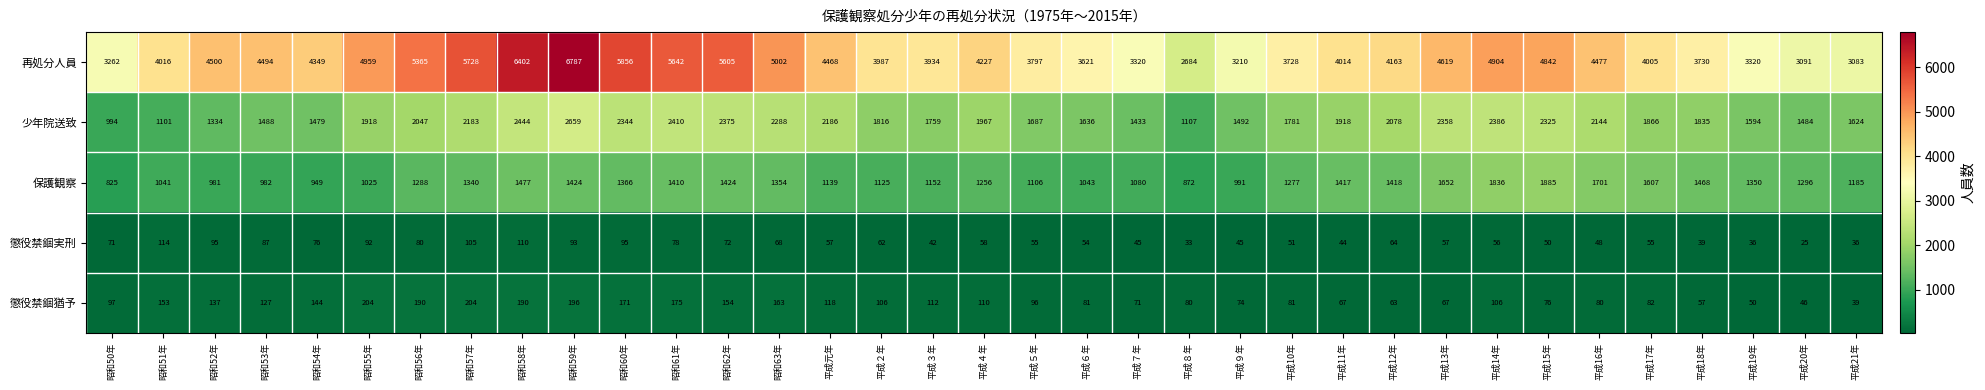

The 懲役禁錮猶予 series shows 68 at 平成19年. True or false?

False